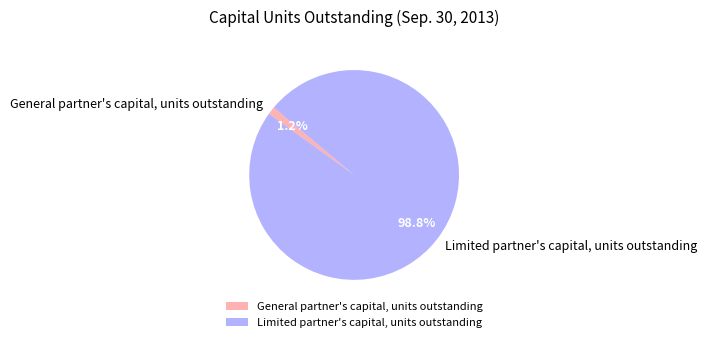

To the nearest percent, what is the combined percentage of Limited partner's capital, units outstanding and General partner's capital, units outstanding?

100%